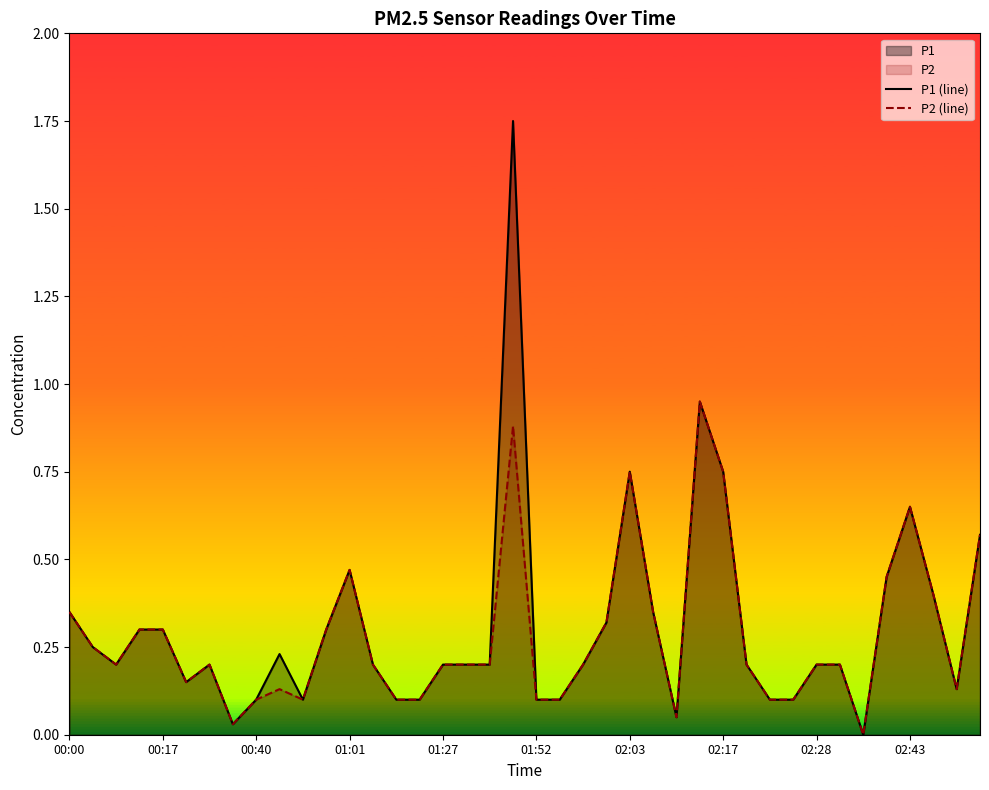

List the series in order of their peak value, highest first.

P1 (line), P2 (line)